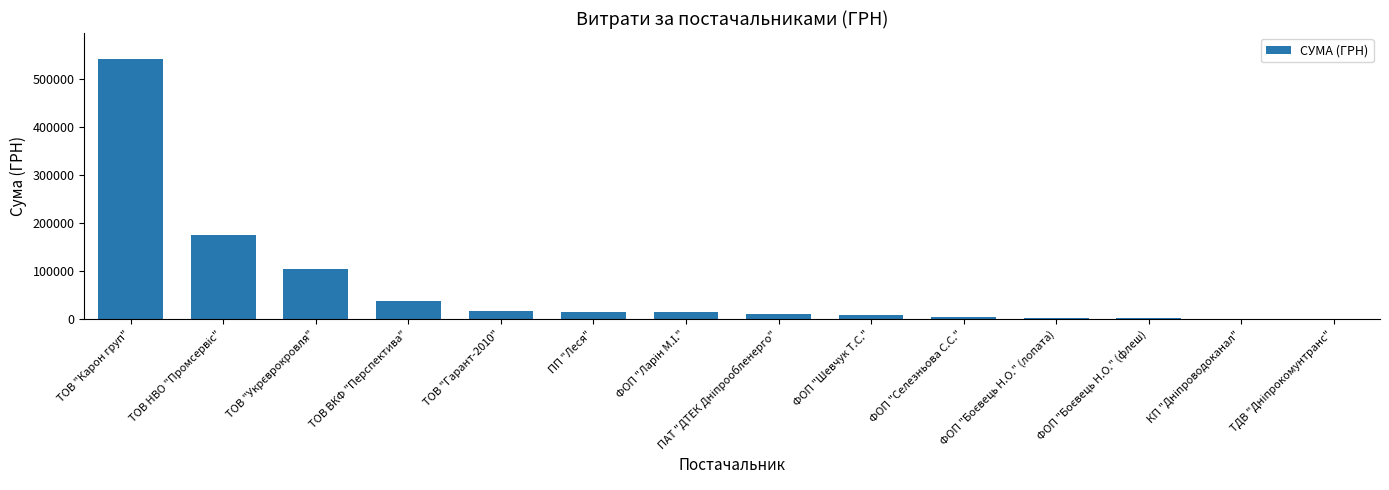

Read the value at ТОВ "Карон груп".

541490.5